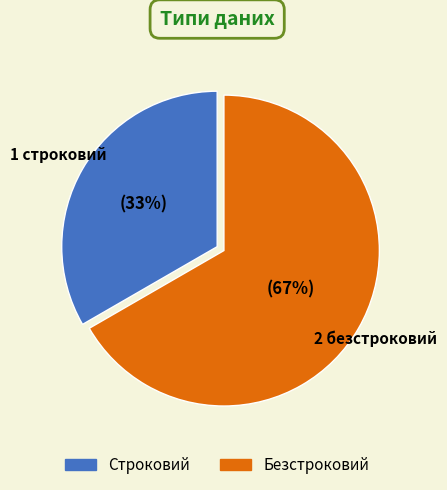

To the nearest percent, what portion does Безстроковий represent?

67%